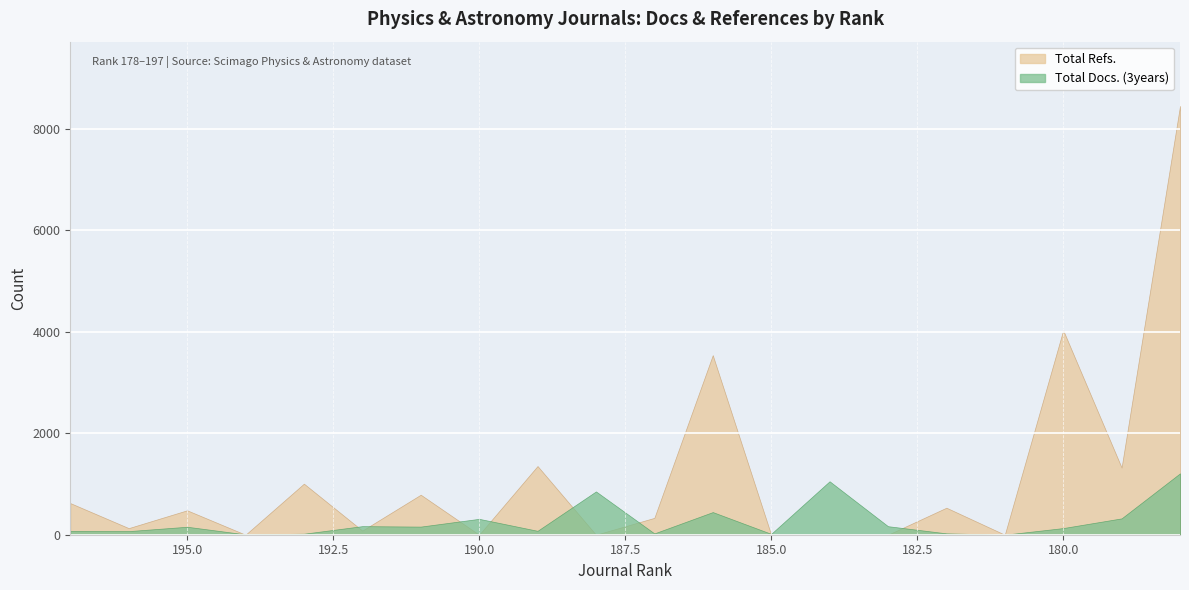

What is the total value across all series at 183?

168